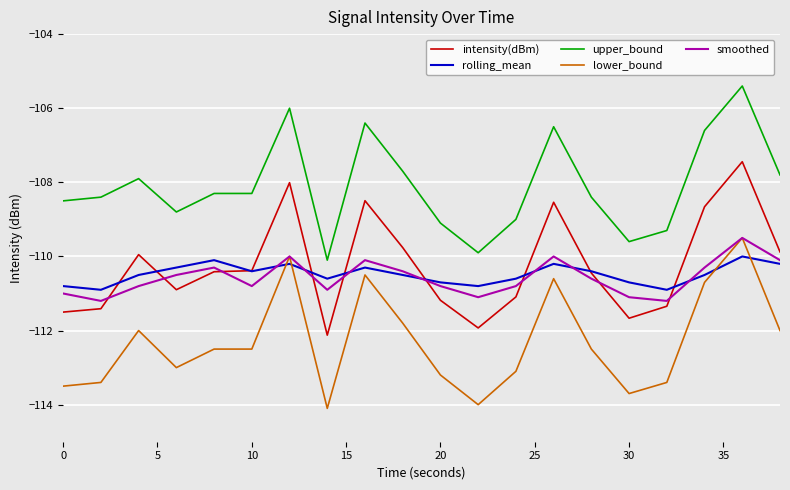

What is the highest value of the intensity(dBm) series?

-107.4